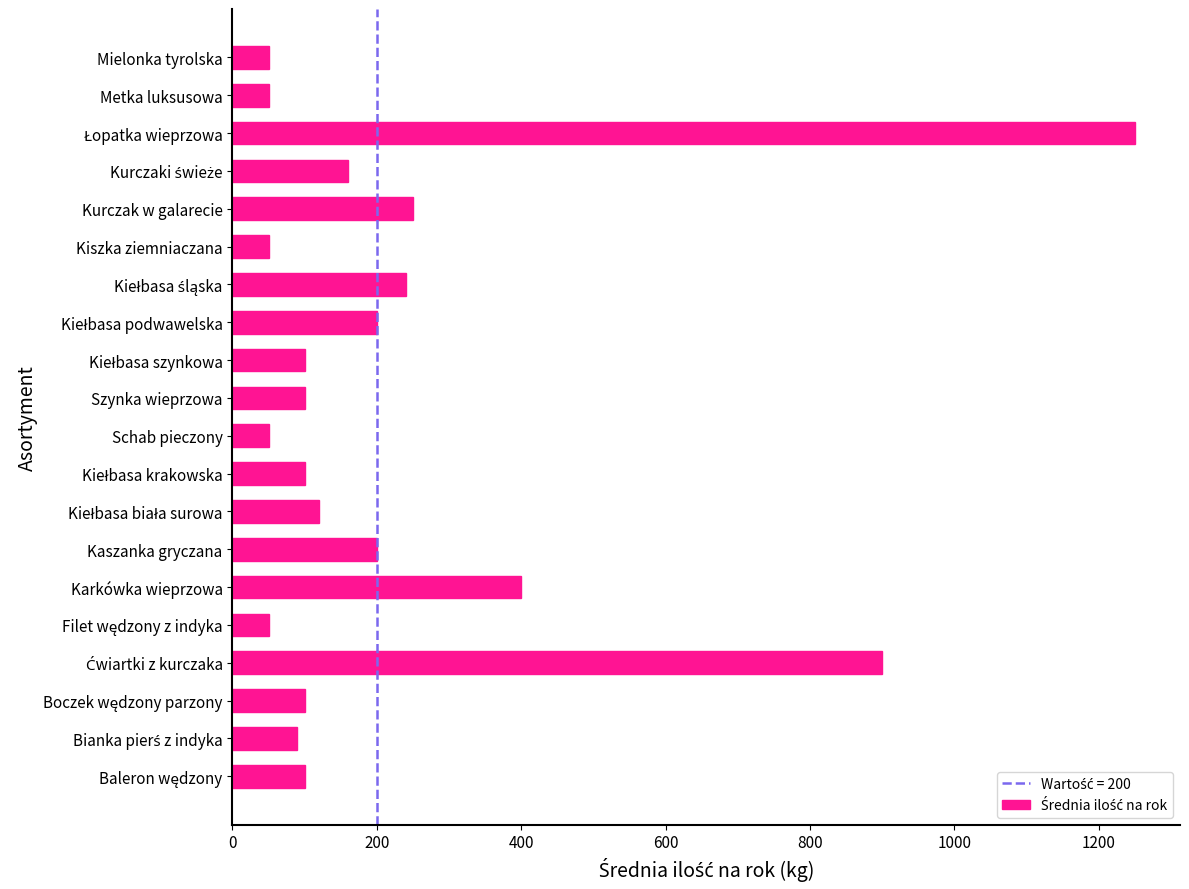

What is the change in value from Szynka wieprzowa to Kiszka ziemniaczana?

-50